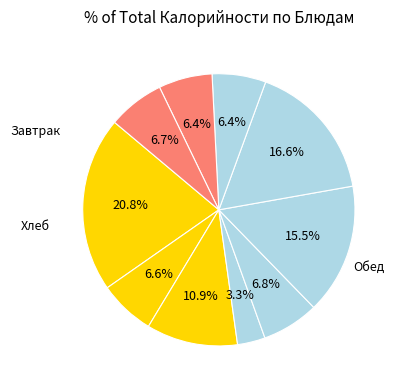

Count the number of slices in the pie.

10